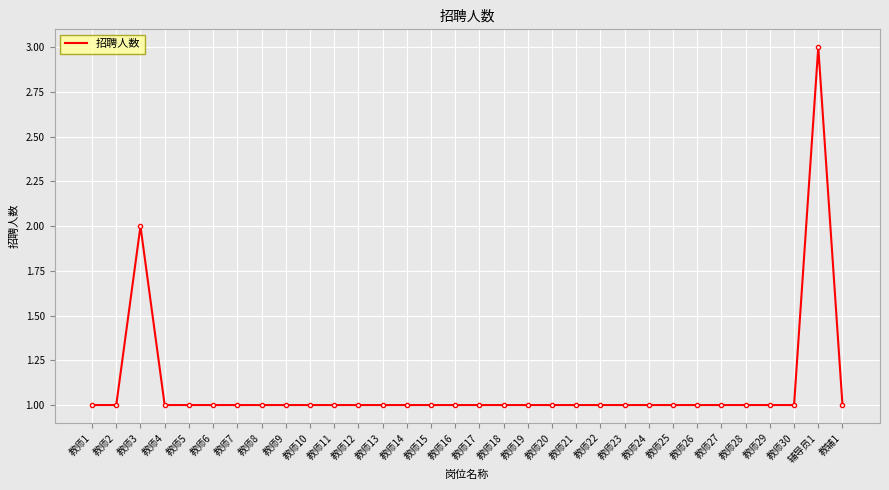

What is the average value?

1